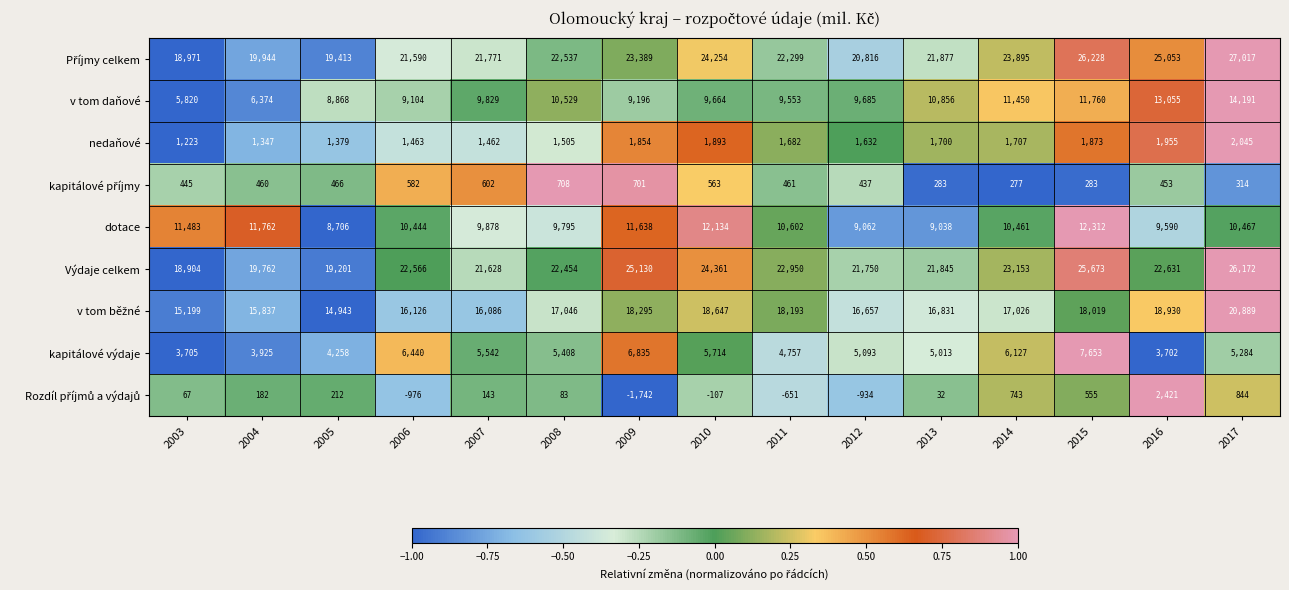

Count the number of data series in this chart.

9